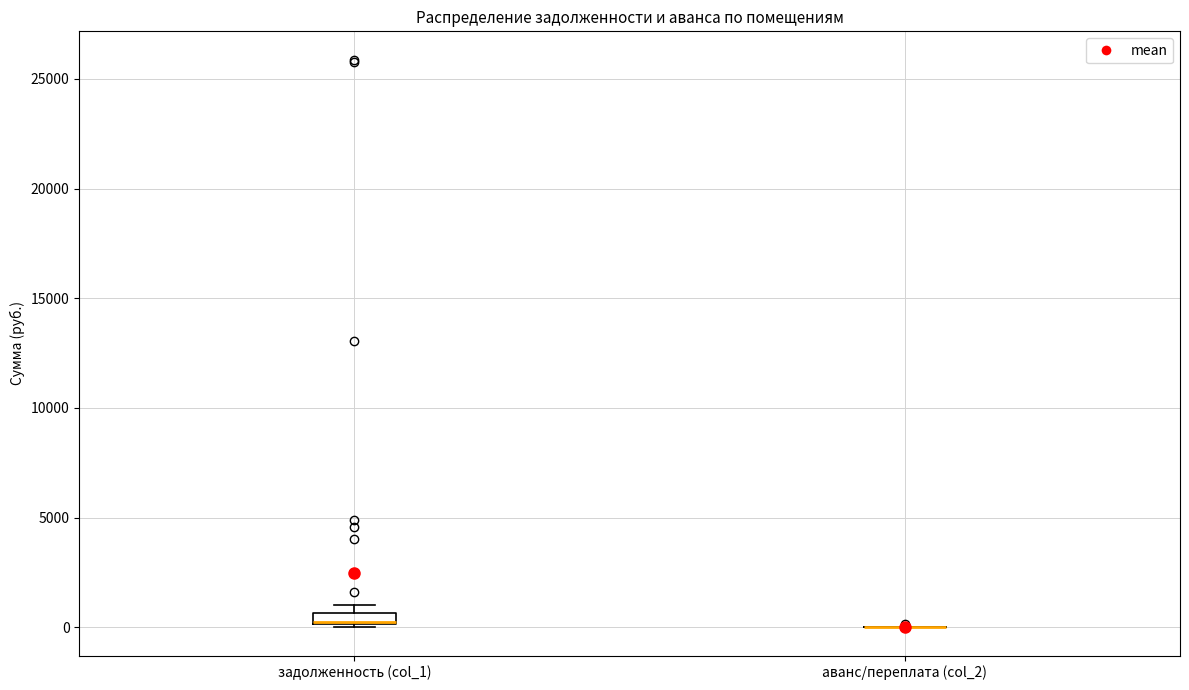

Where is the upper edge of the box for задолженность (col_1) on the y-axis? The values are not printed on the chart, so give them approximately, as read against the axis.

500